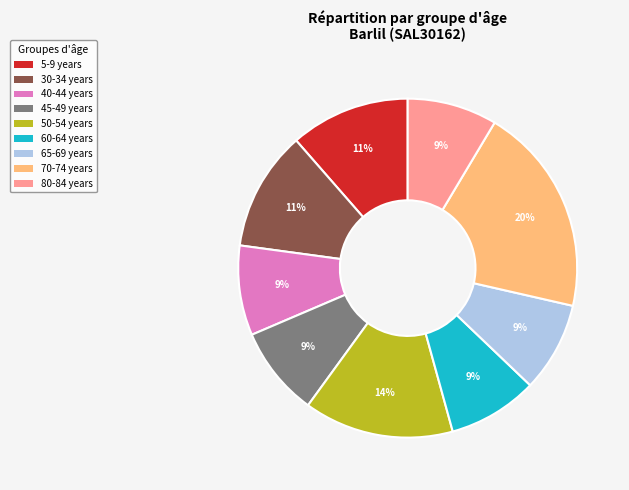

Is there any slice that represents more than half of the pie?

No